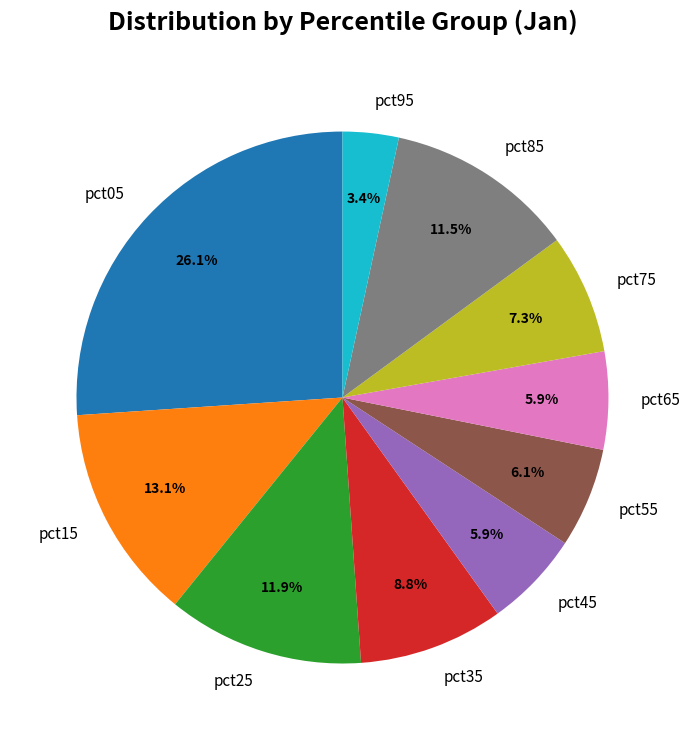

Does any single category account for the majority?

No